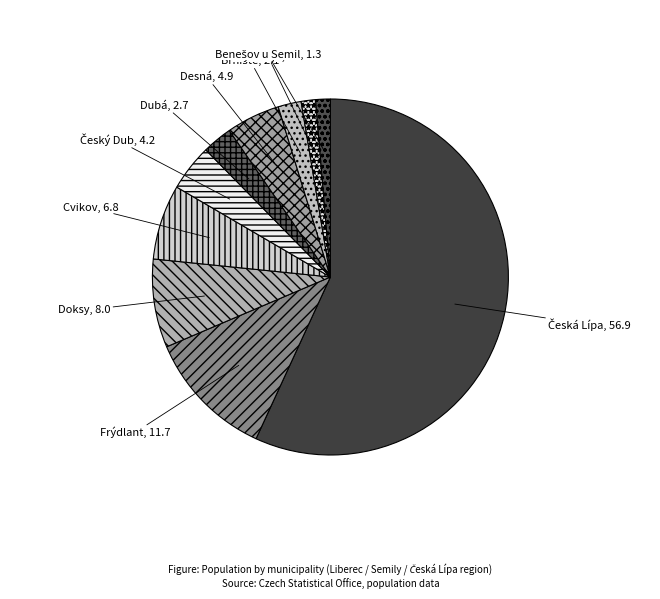

Is there any slice that represents more than half of the pie?

Yes